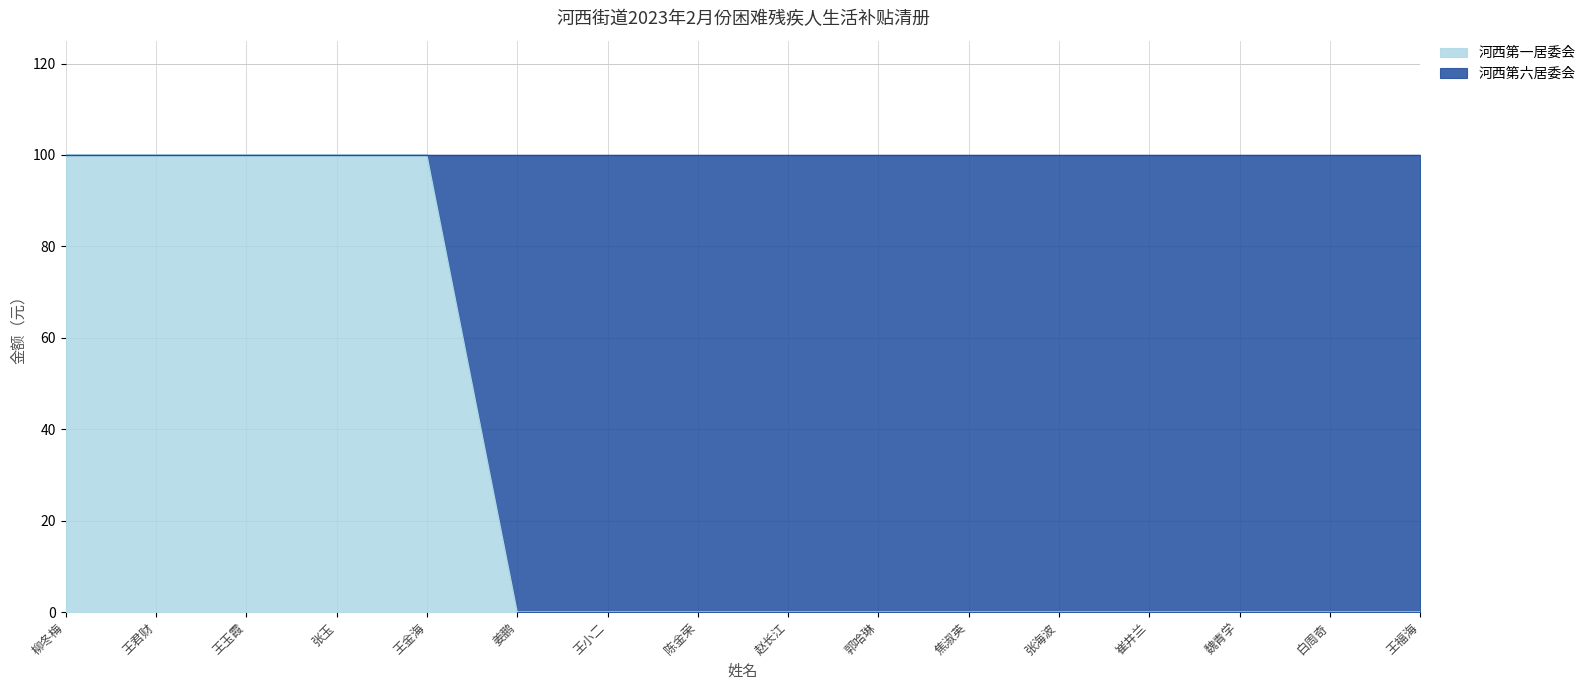

How many data points are above 0?

5